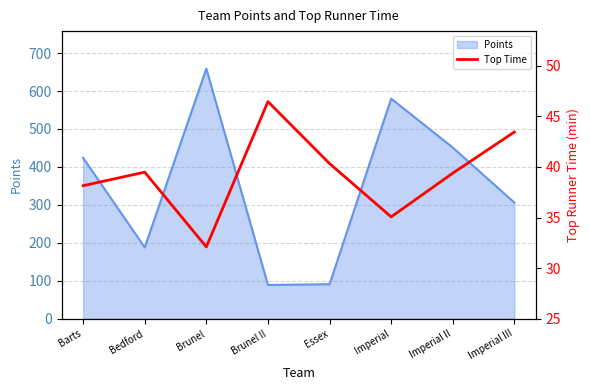

At which label is Points closest to 374?

Barts